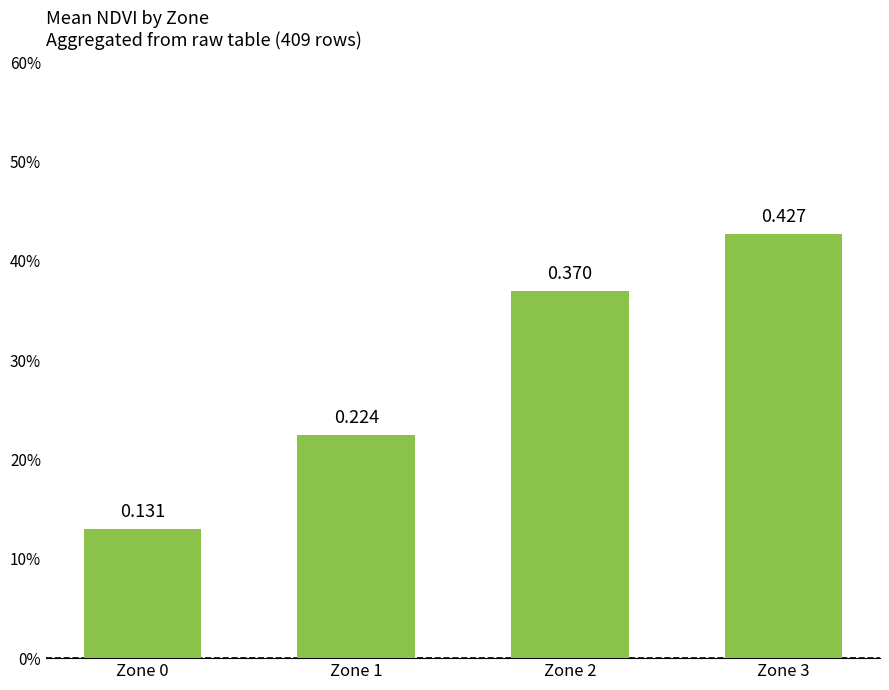

List the labels in order of value, smallest first.

Zone 0, Zone 1, Zone 2, Zone 3